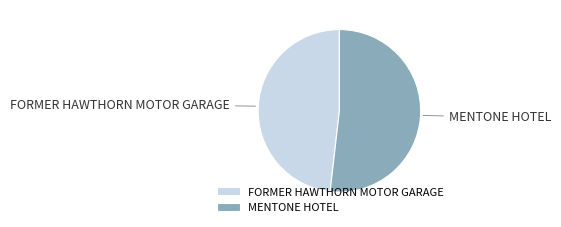

Which category accounts for the majority?

MENTONE HOTEL